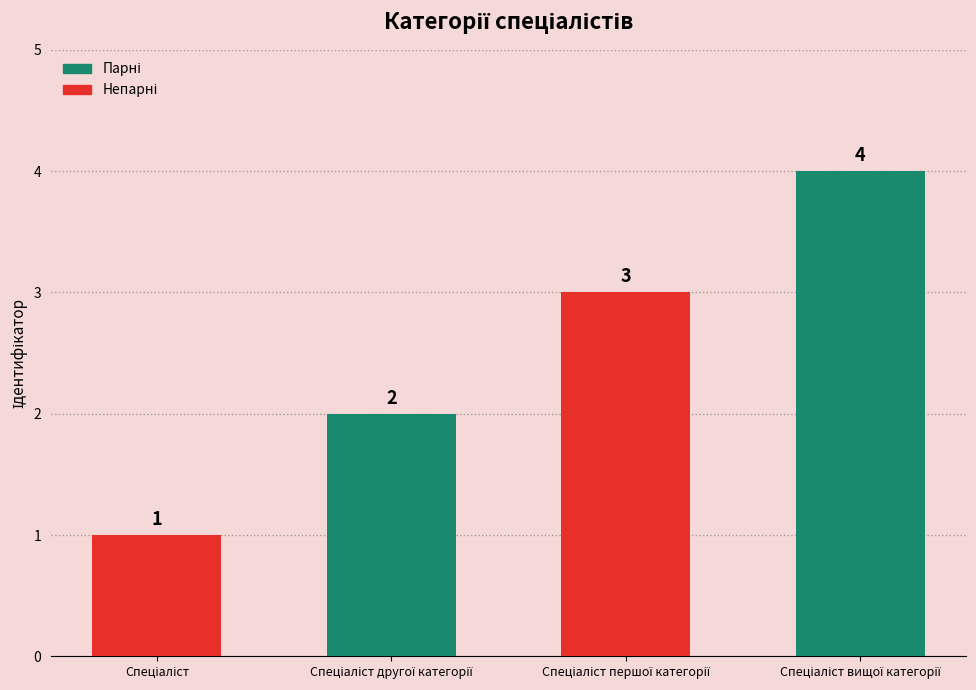

What is the value of the 3rd bar from the left?

3